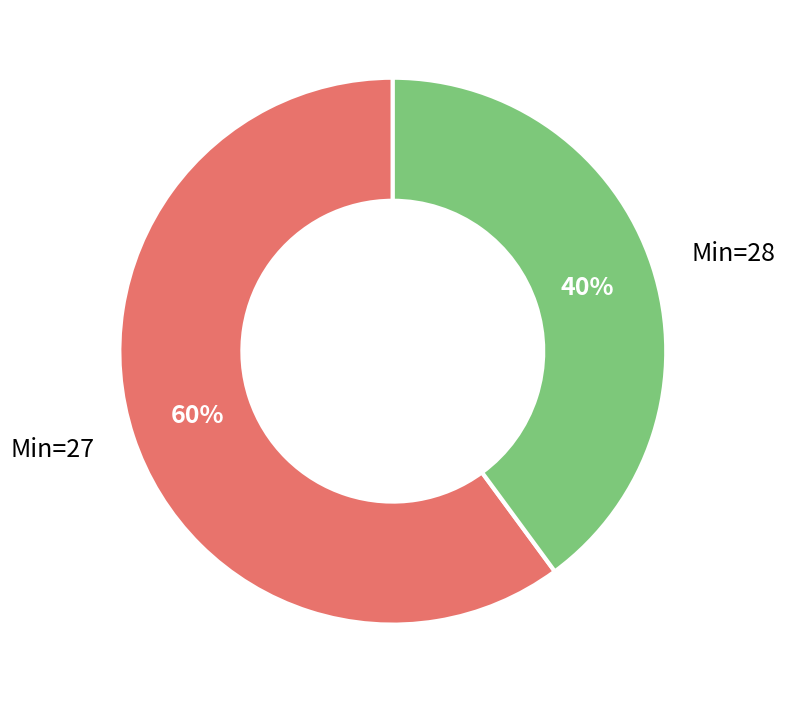

True or false: Min=28 accounts for 52% of the total.

False